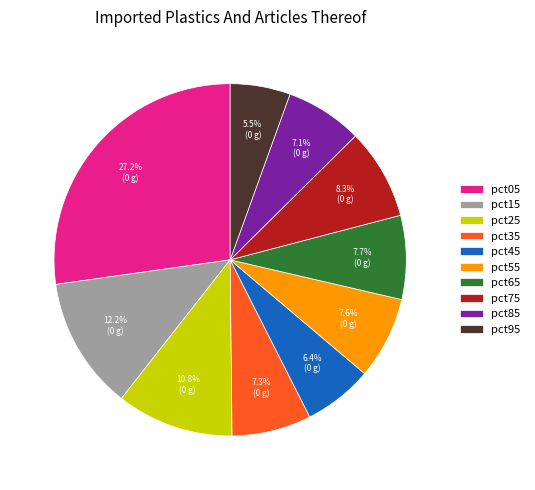

True or false: pct75 accounts for 8% of the total.

True